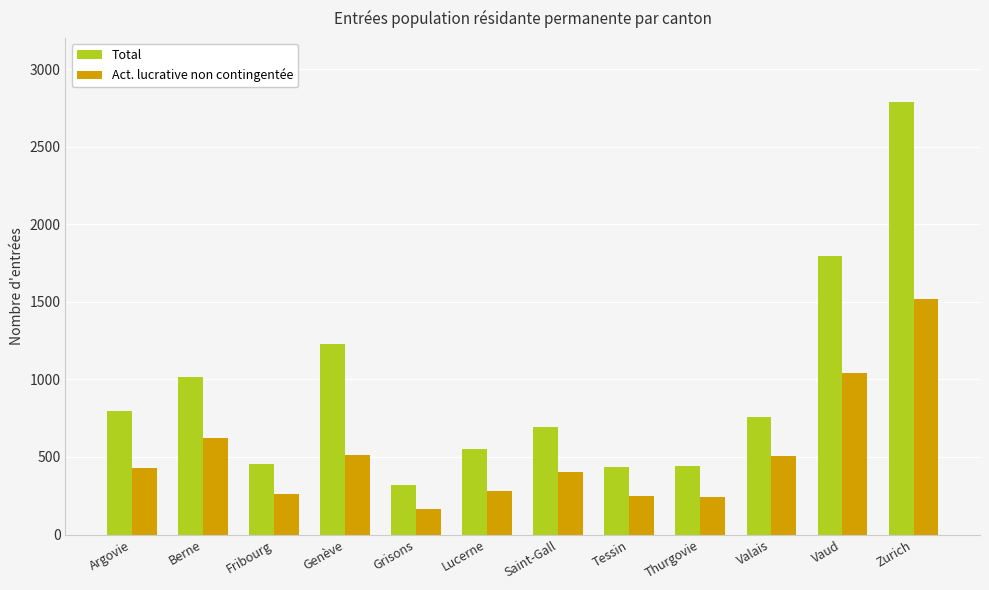

What is the minimum value shown in the chart?

163